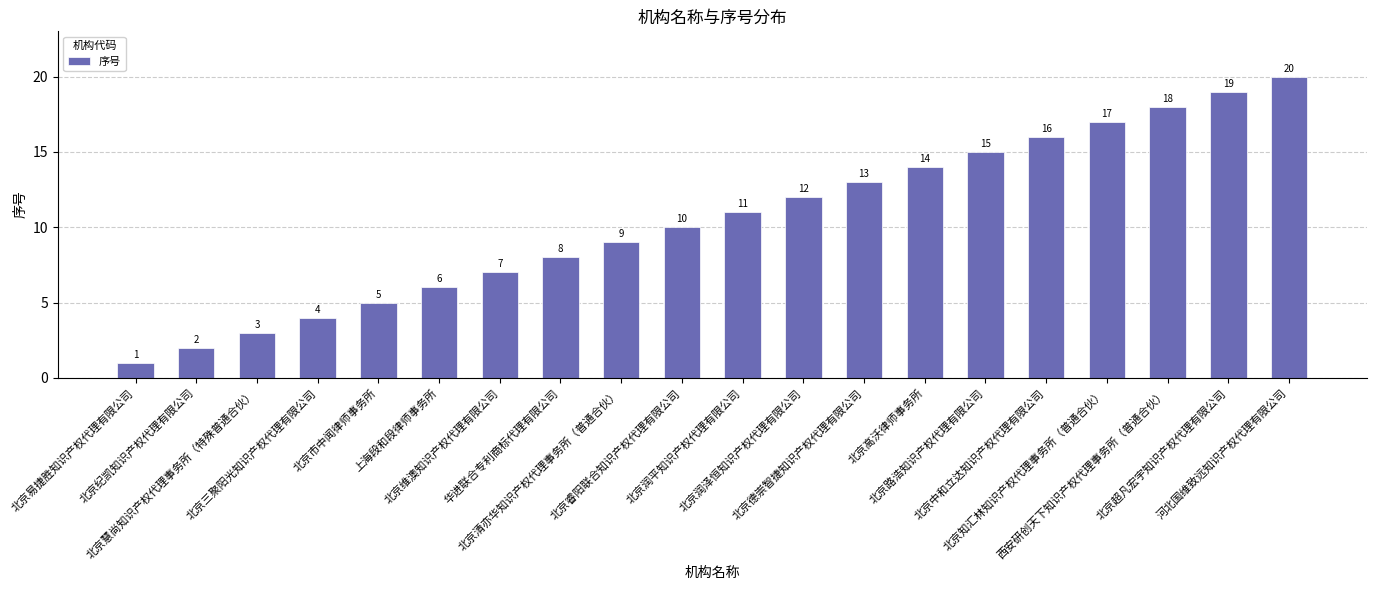

Reading left to right, what are all the values shown in this chart?

北京易捷胜知识产权代理有限公司=1	北京纪凯知识产权代理有限公司=2	北京慧尚知识产权代理事务所（特殊普通合伙）=3	北京三聚阳光知识产权代理有限公司=4	北京市中闻律师事务所=5	上海段和段律师事务所=6	北京维澳知识产权代理有限公司=7	华进联合专利商标代理有限公司=8	北京清亦华知识产权代理事务所（普通合伙）=9	北京睿阳联合知识产权代理有限公司=10	北京润平知识产权代理有限公司=11	北京润泽恒知识产权代理有限公司=12	北京德崇智捷知识产权代理有限公司=13	北京高沃律师事务所=14	北京路浩知识产权代理有限公司=15	北京中和立达知识产权代理有限公司=16	北京知汇林知识产权代理事务所（普通合伙）=17	西安研创天下知识产权代理事务所（普通合伙）=18	北京超凡宏宇知识产权代理有限公司=19	河北国维致远知识产权代理有限公司=20